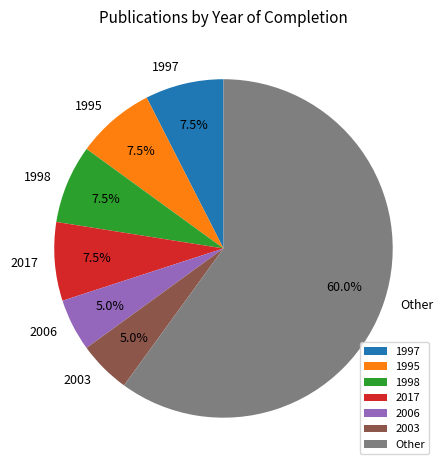

Which category has the biggest portion of the pie?

Other